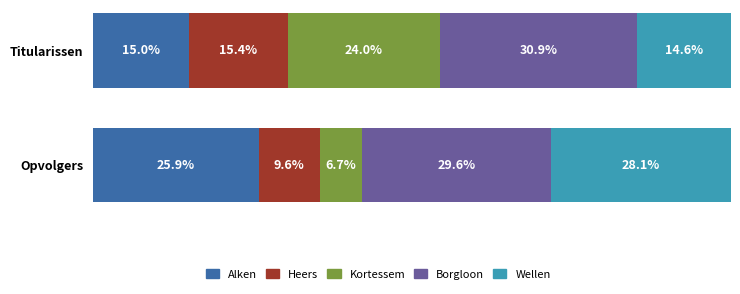

What is the label of the 2nd bar from the right?

Titularissen